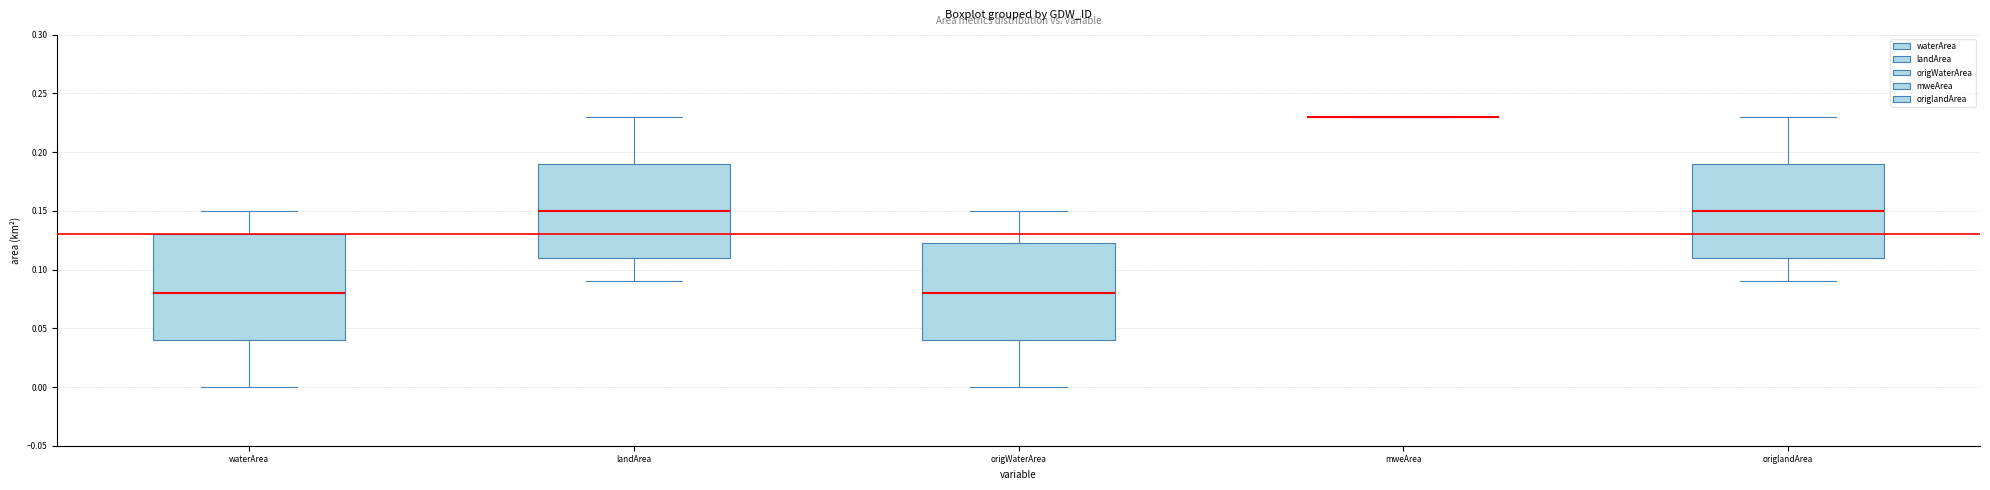

Comparing the boxes themselves (not the whiskers), which one is the tallest?

waterArea